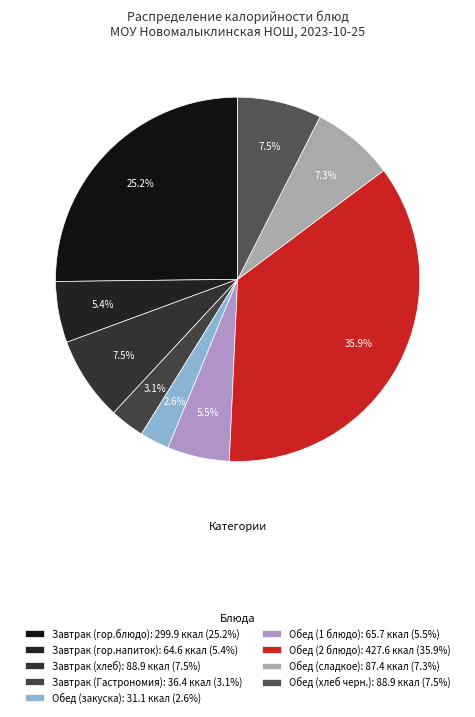

What percentage is the Обед (закуска) slice, to the nearest percent?

3%